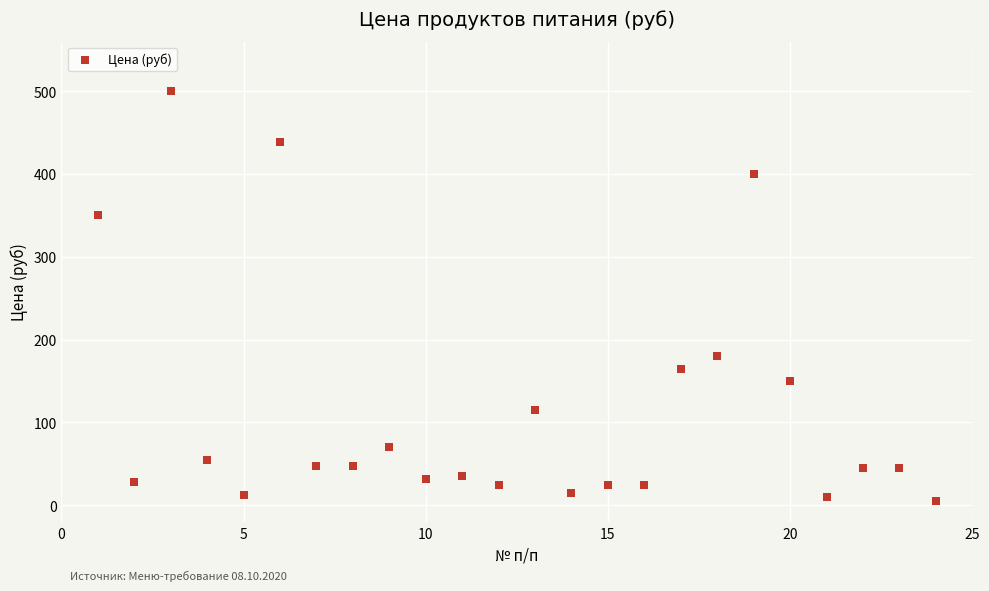

What Y value in the scatter plot is closest to 252?

180.0